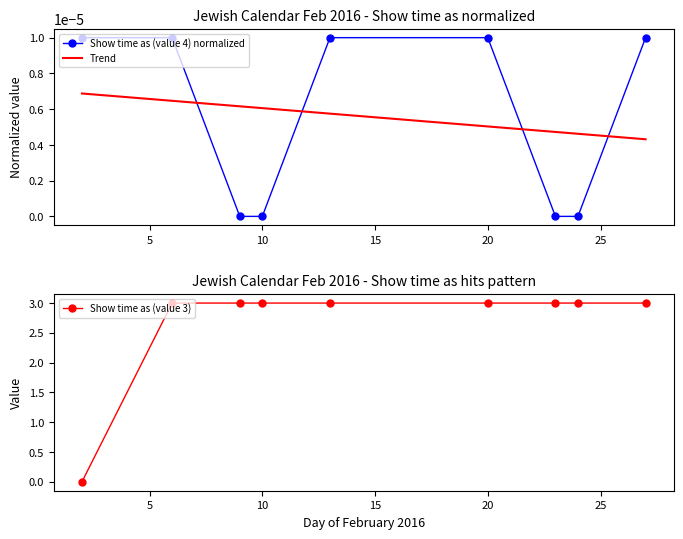

What is the label of the 3rd point from the right?

23/2/2016